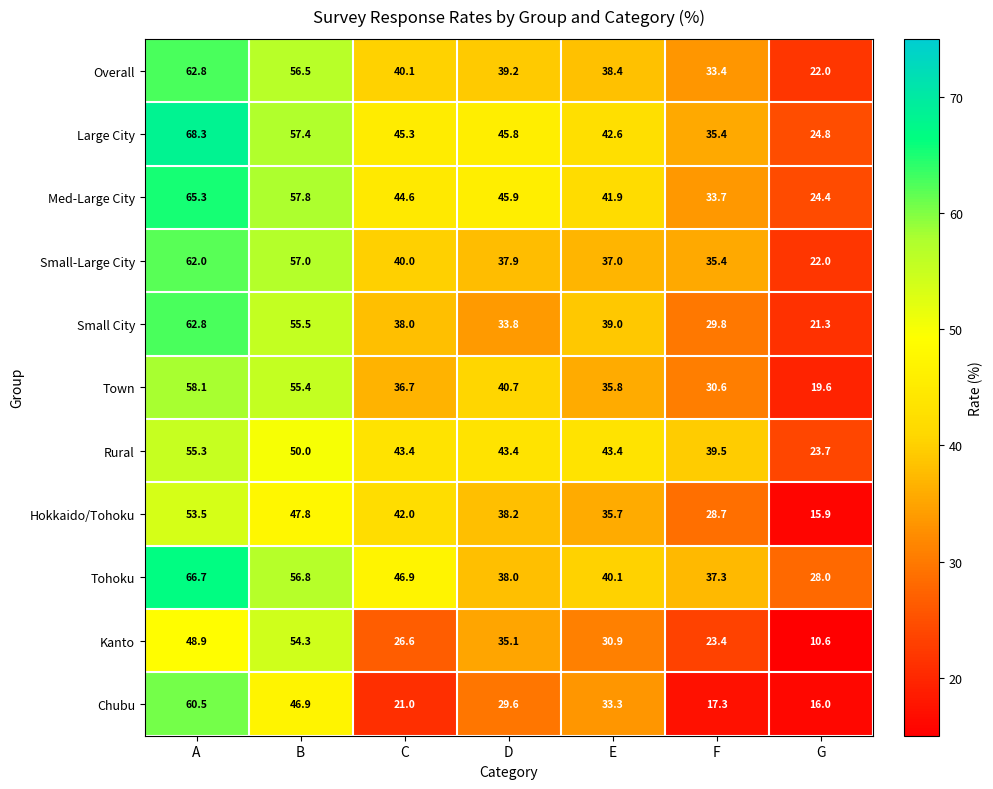

What is the minimum value shown in the chart?

10.6